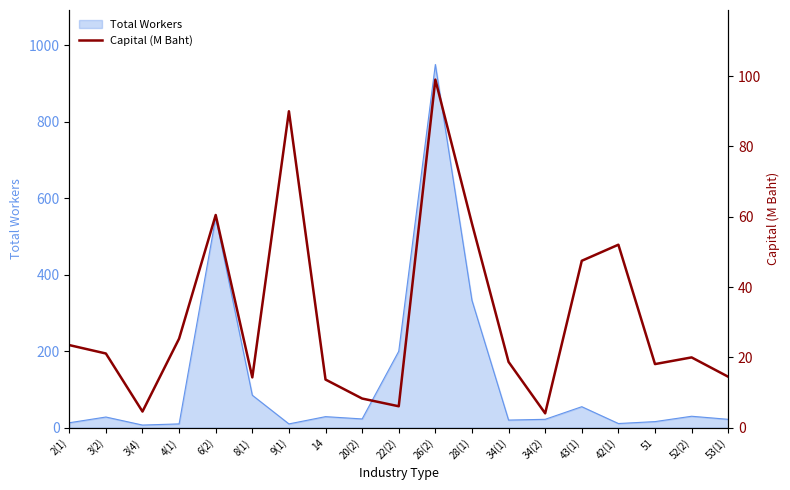

Which label corresponds to the largest value in the chart?

26(2)